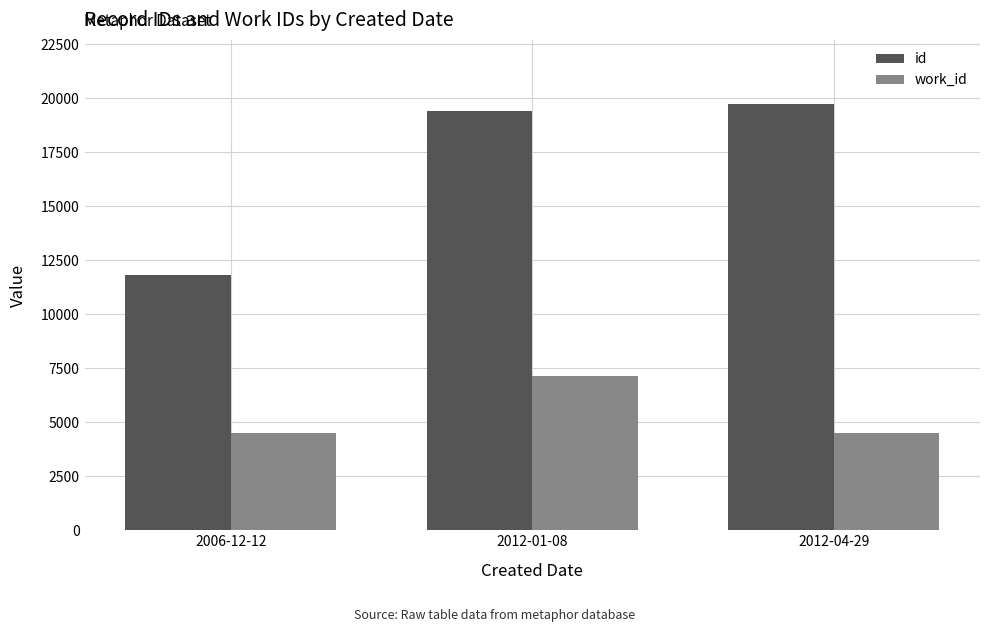

True or false: work_id has a value of 7149 at 2012-01-08.

True